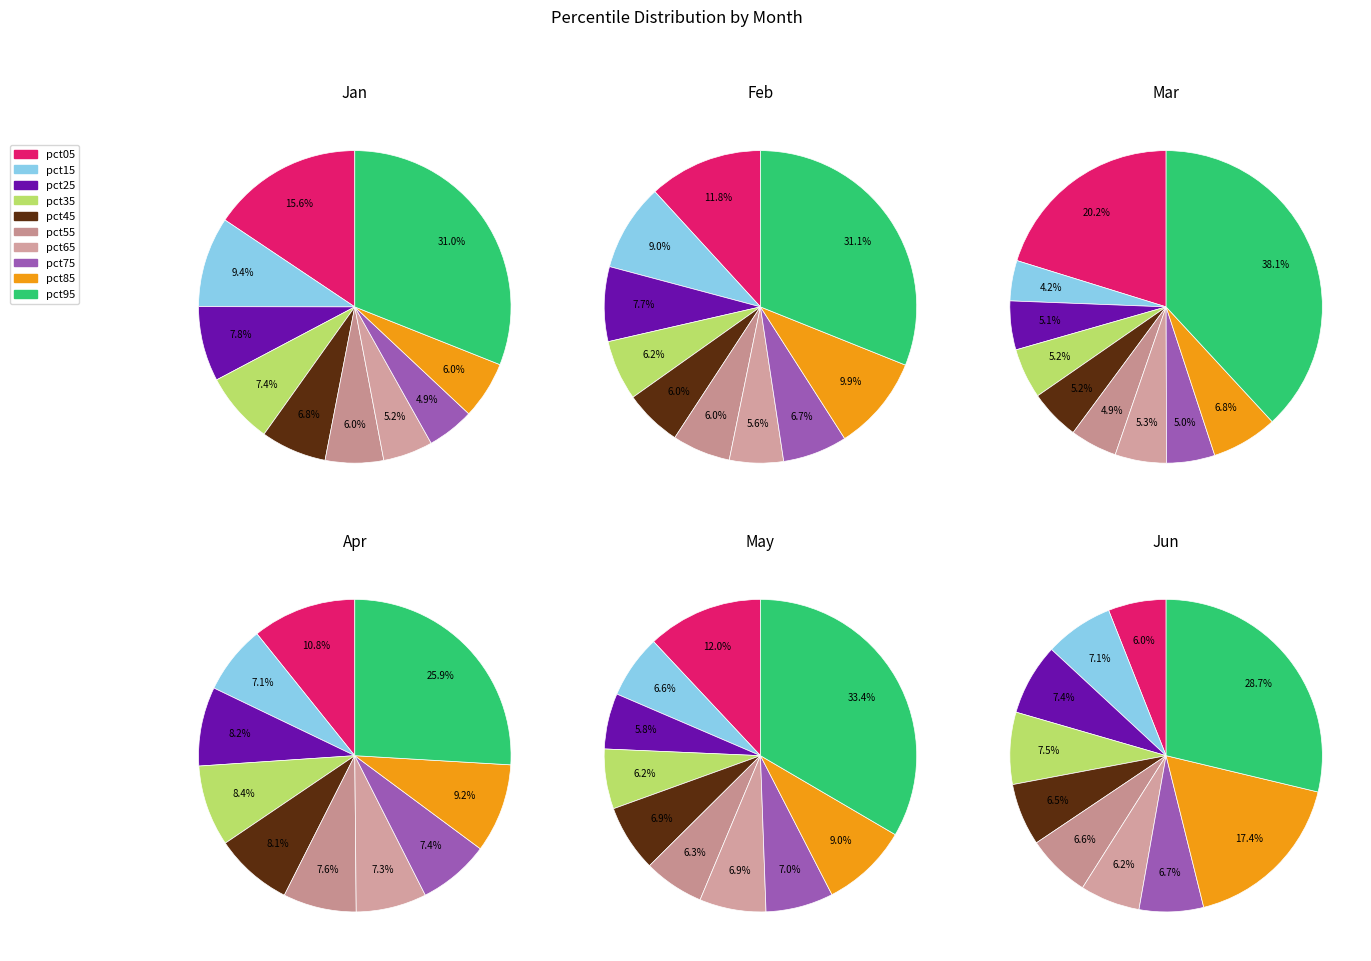

How many segments does this pie chart have?

10